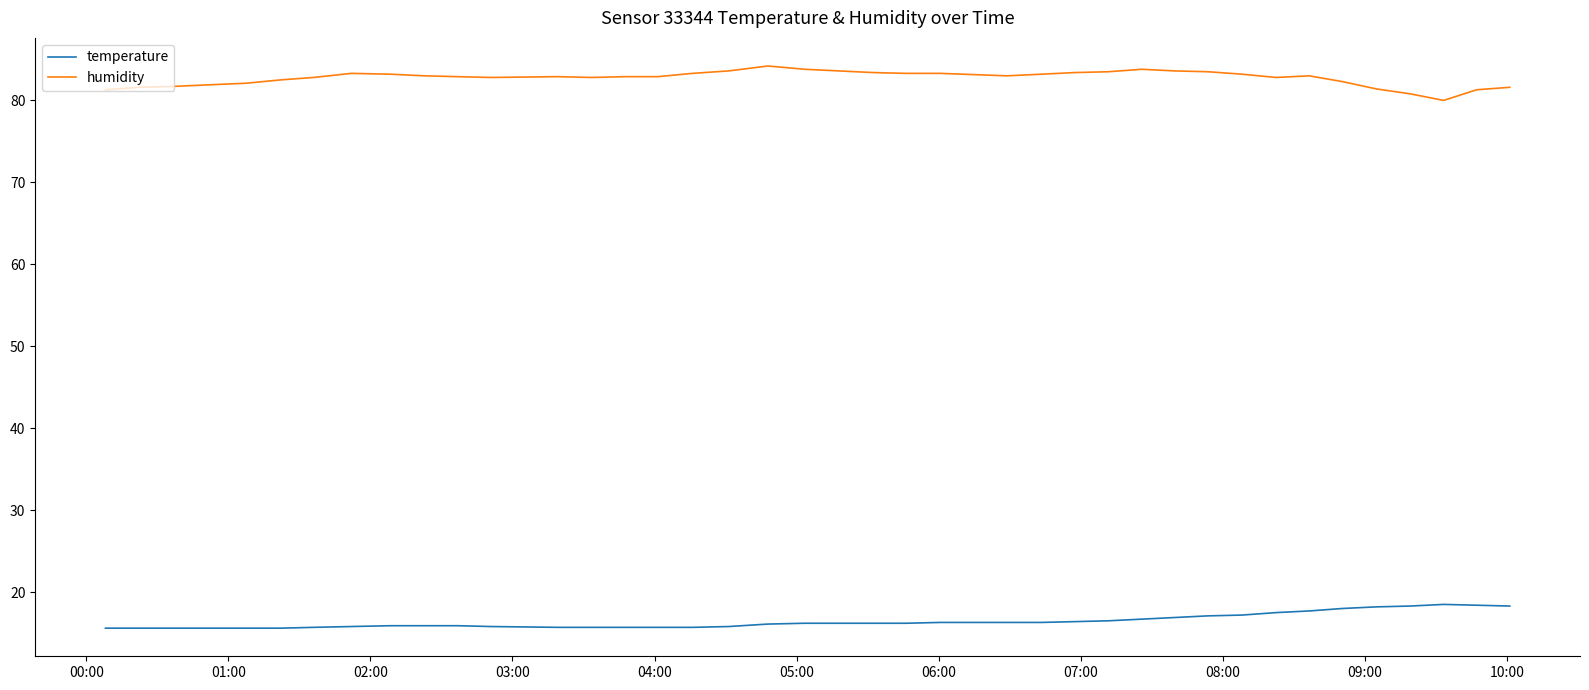

What is the highest value of the temperature series?

18.5